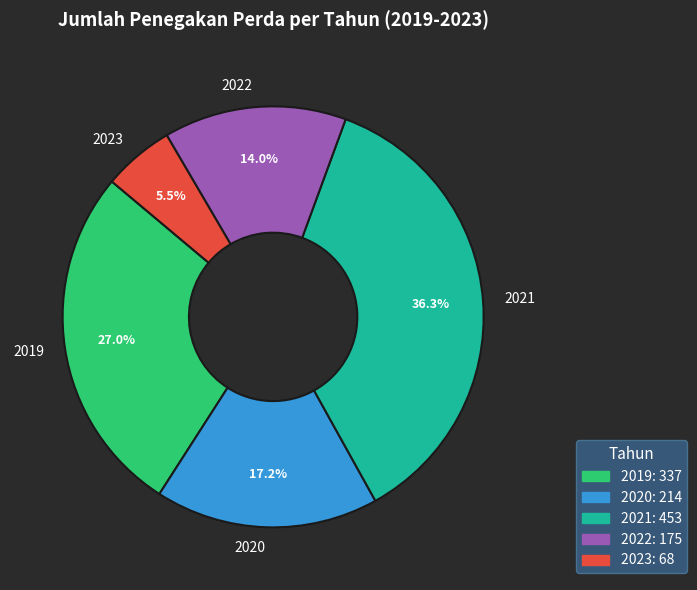

Does 2023 account for over 50% of the chart?

No